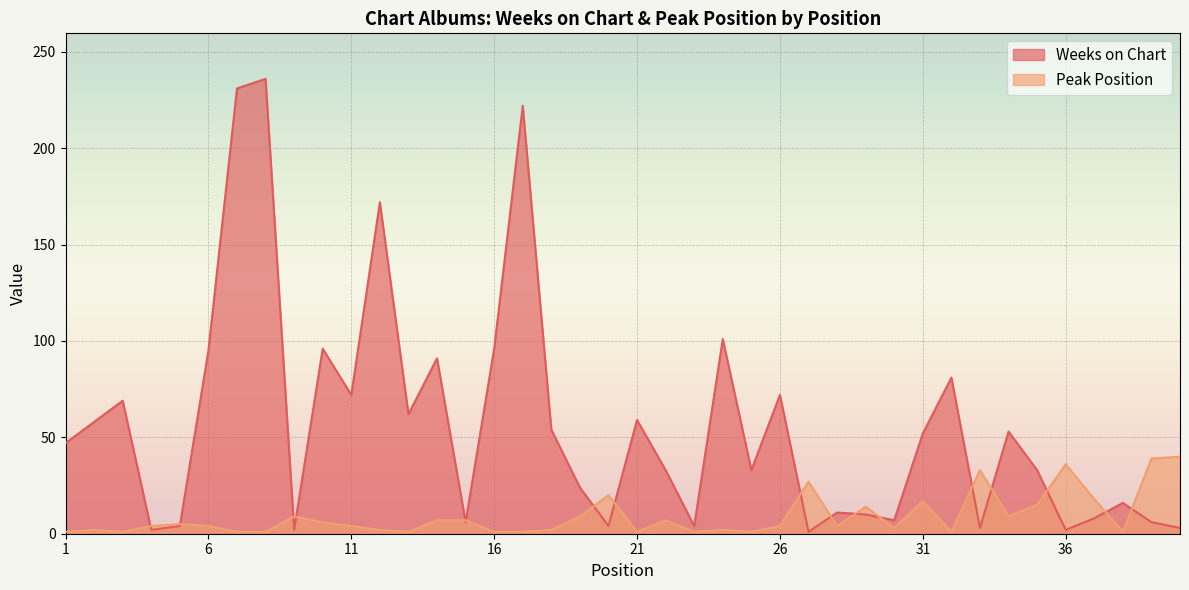

What is the value of the Weeks on Chart point at the 6th from the left?

95